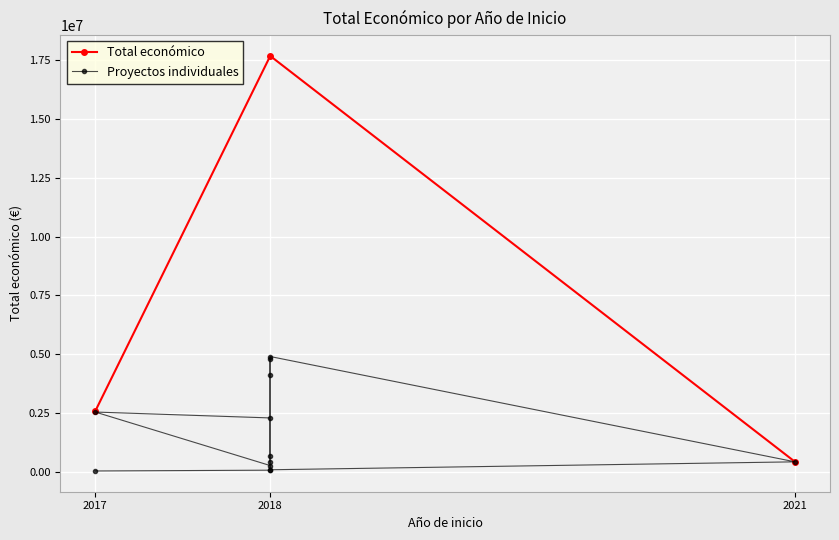

List the labels in order of value, smallest first.

2017, 2018, 2018, 2018, 2018, 2021, 2018, 2018, 2017, 2018, 2018, 2018